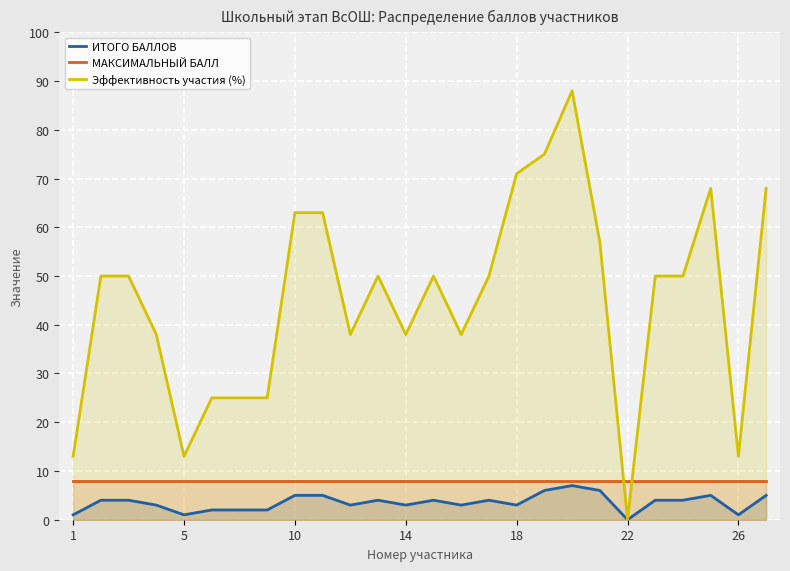

True or false: МАКСИМАЛЬНЫЙ БАЛЛ has a value of 8 at 26.

True